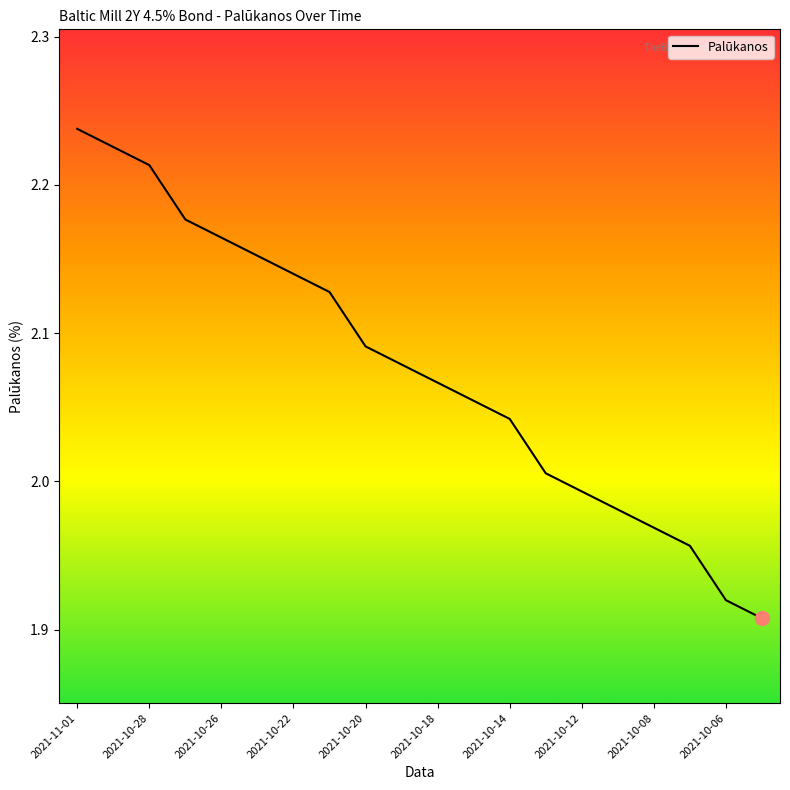

What is the difference between the maximum and minimum values?

0.3